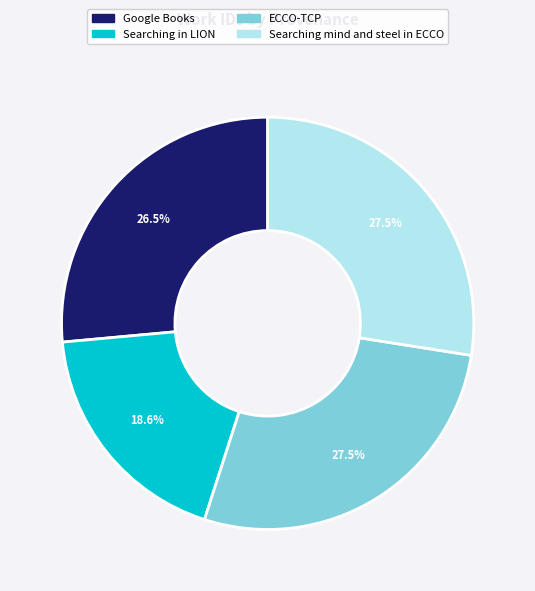

Do ECCO-TCP and Searching mind and steel in ECCO together represent more than half of the pie?

Yes